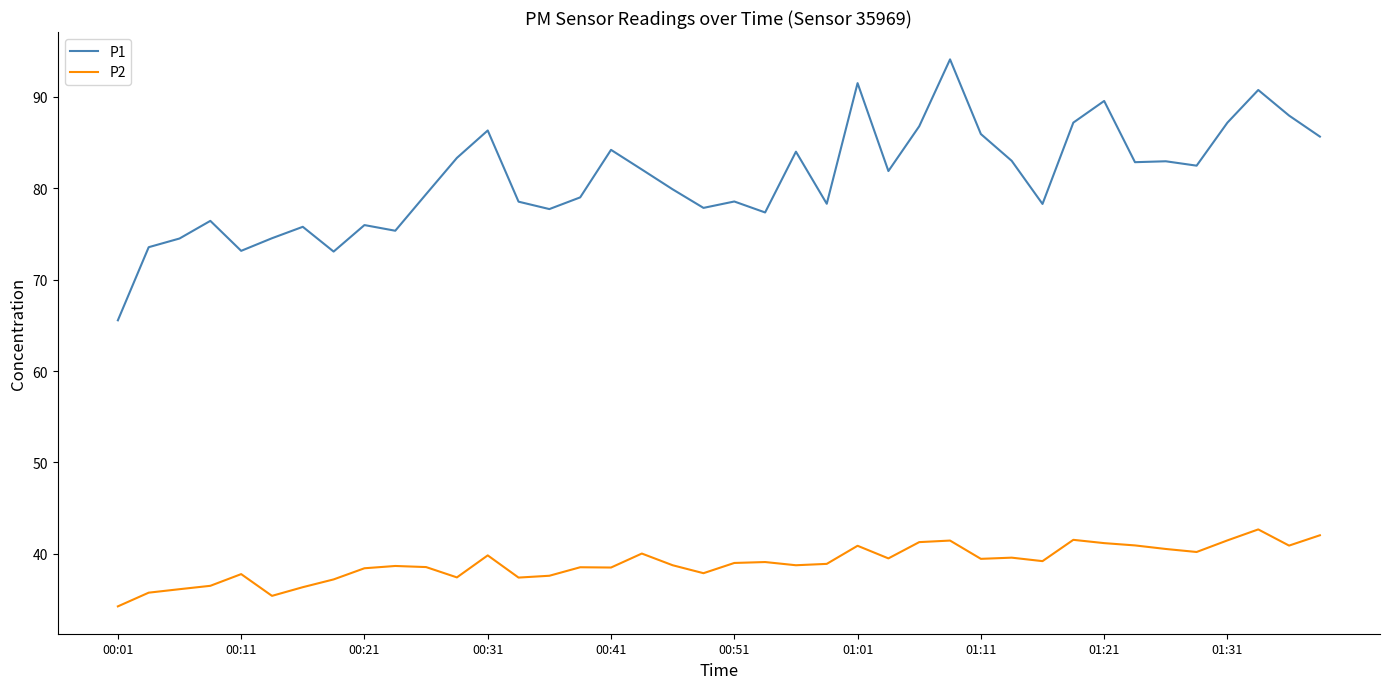

List the series in order of their peak value, highest first.

P1, P2